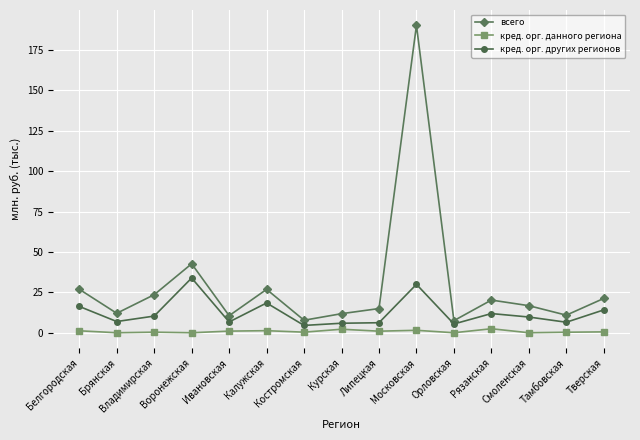

Rank the series at Липецкая from lowest to highest value.

кред. орг. данного региона, кред. орг. других регионов, всего